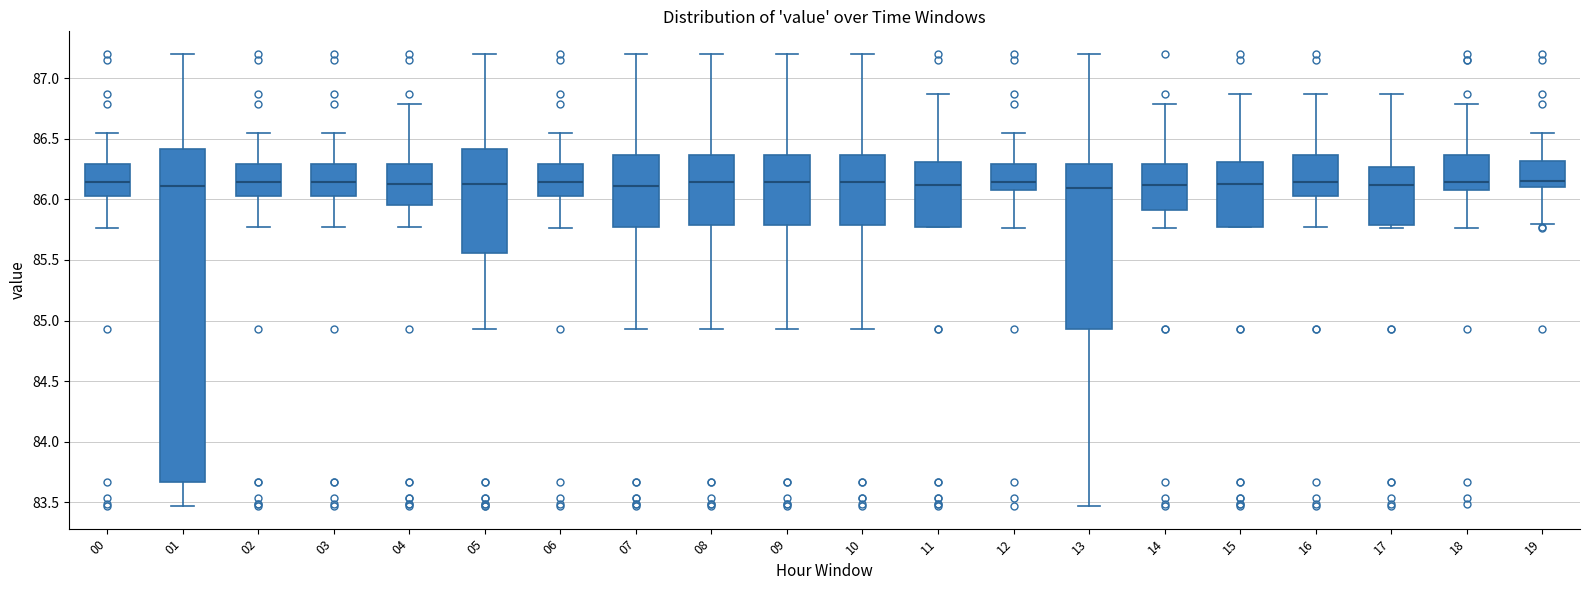

Comparing the boxes themselves (not the whiskers), which one is the tallest?

01